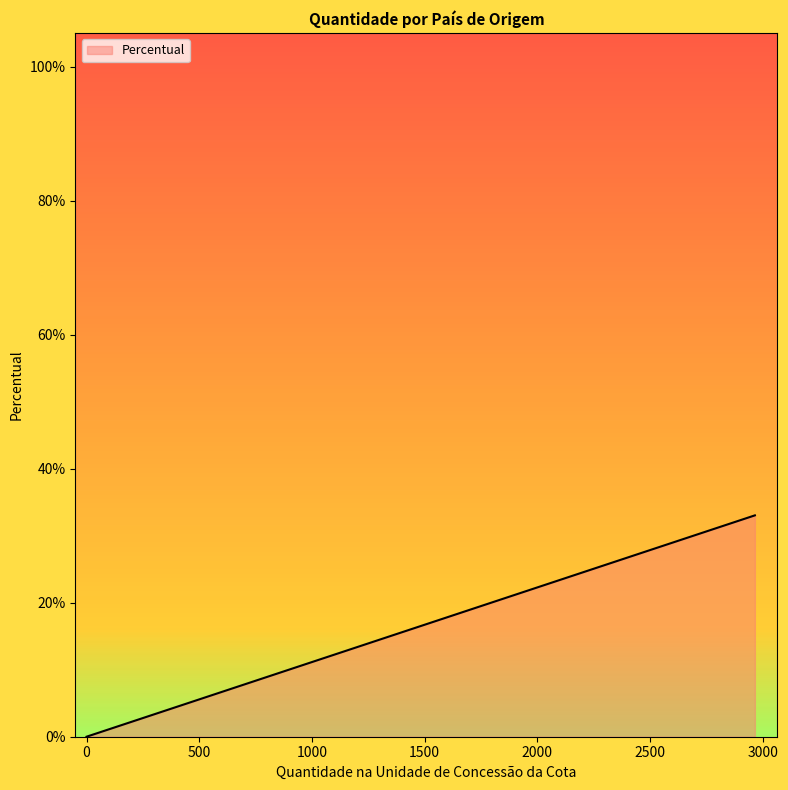

Does the chart have visible grid lines?

No